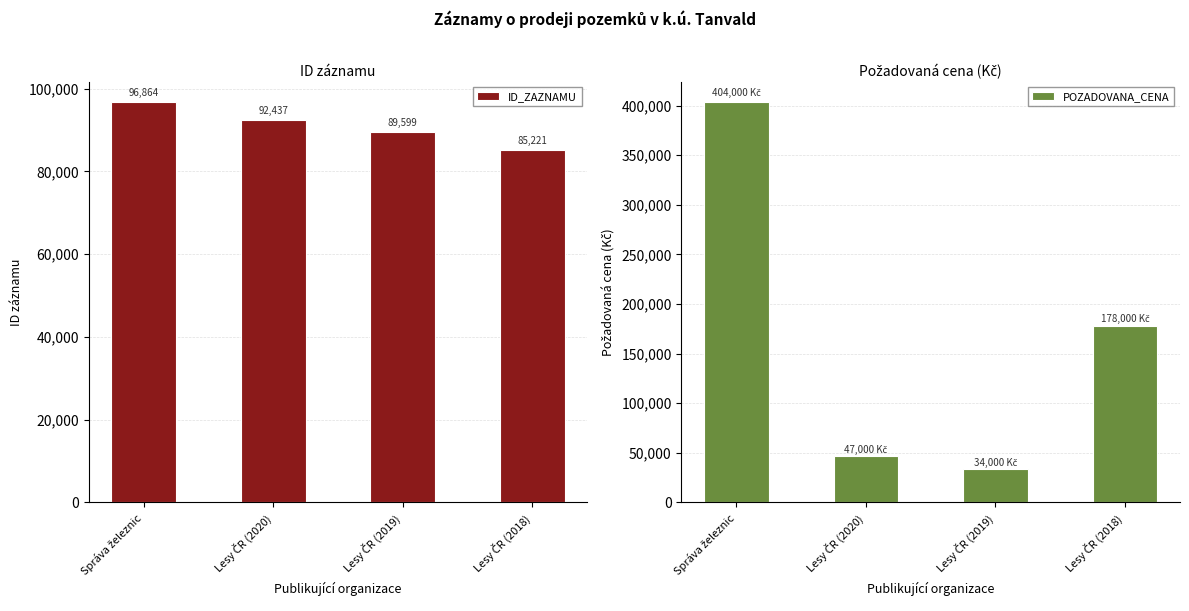

Which series changed the most between Správa železnic and Lesy ČR (2018)?

POZADOVANA_CENA